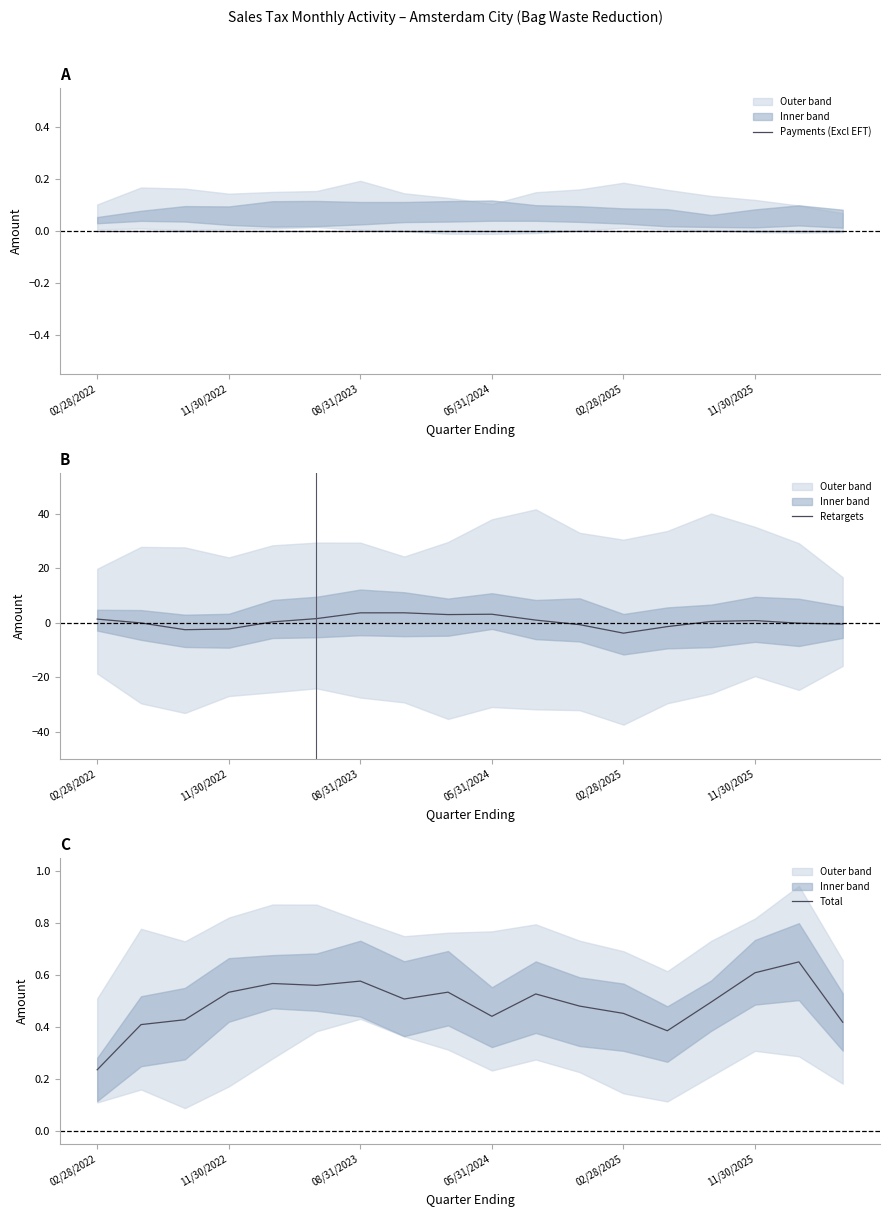

What are all the series names shown in the legend?

Payments (Excl EFT), Retargets, Total